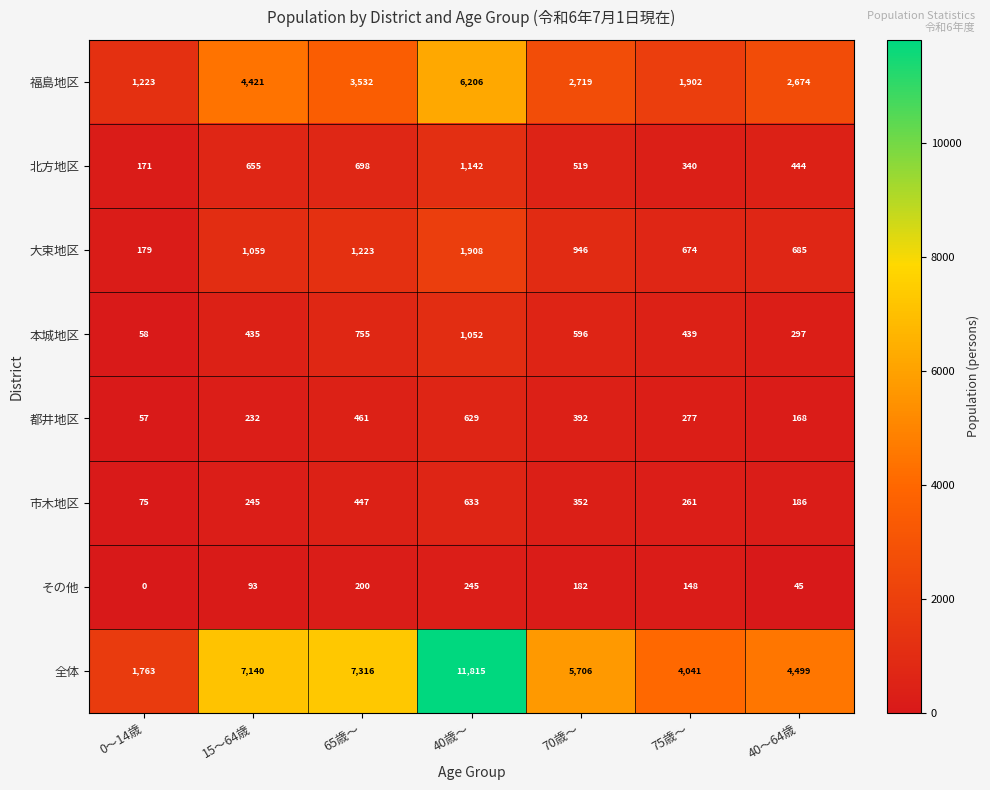

The value of その他 at 15～64歳 is 93. True or false?

True